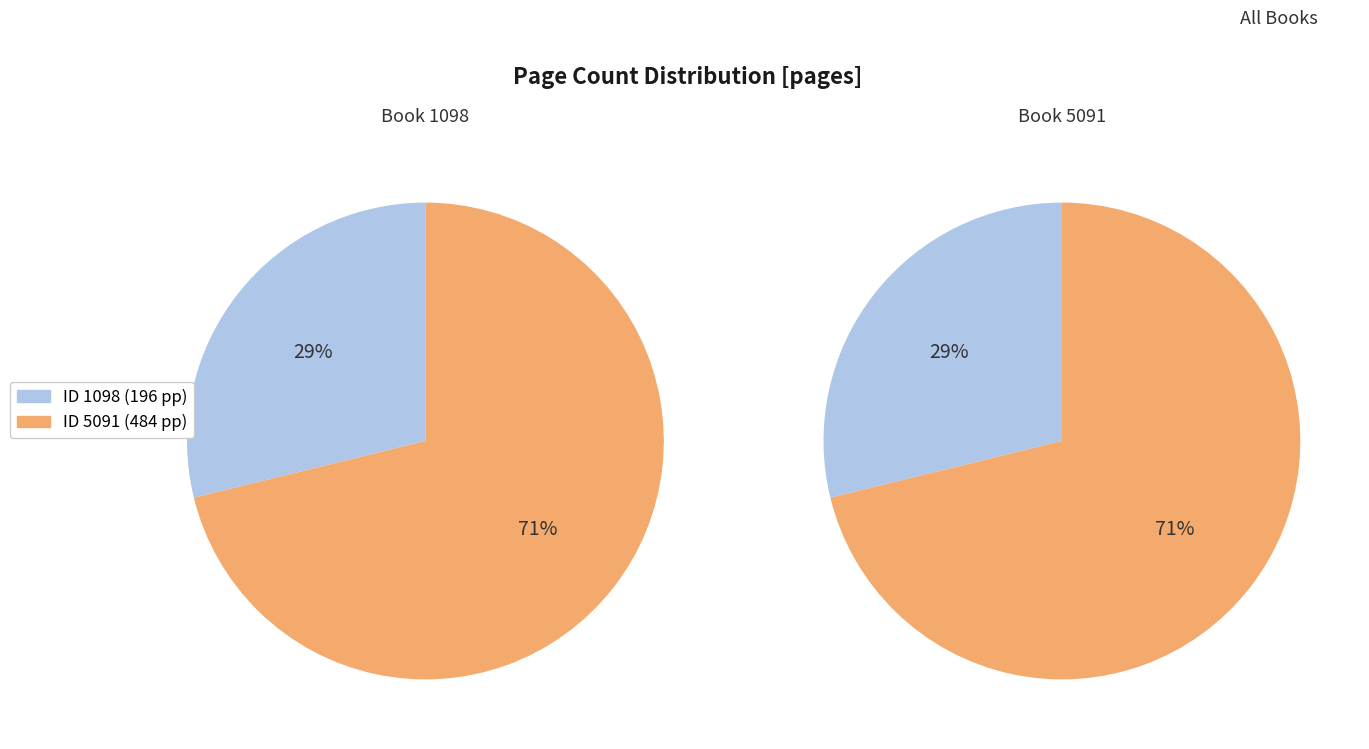

What percentage is the 1098 slice, to the nearest percent?

29%